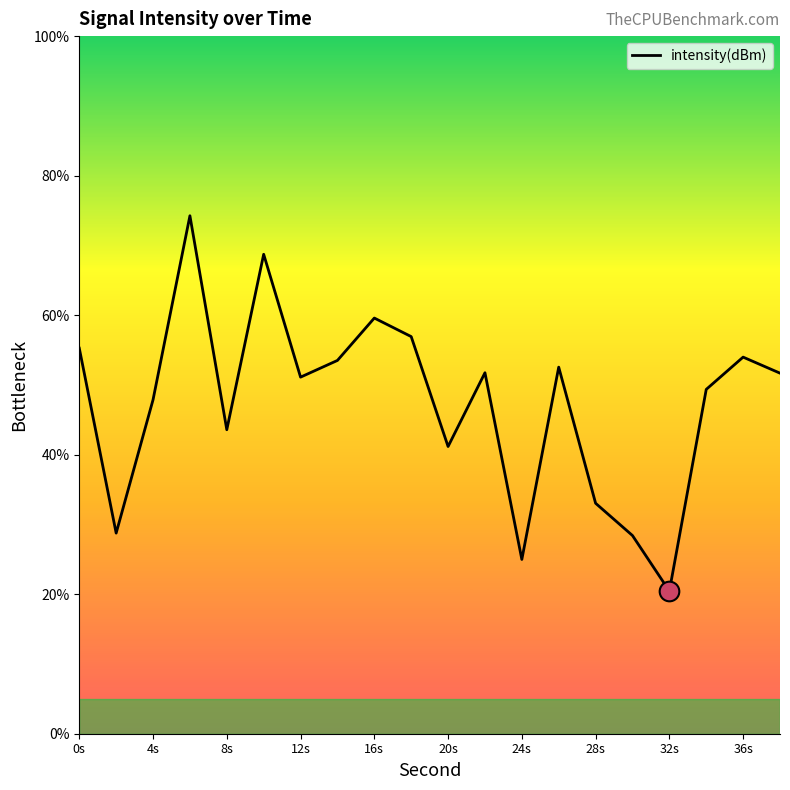

What is the minimum value shown in the chart?

20.4